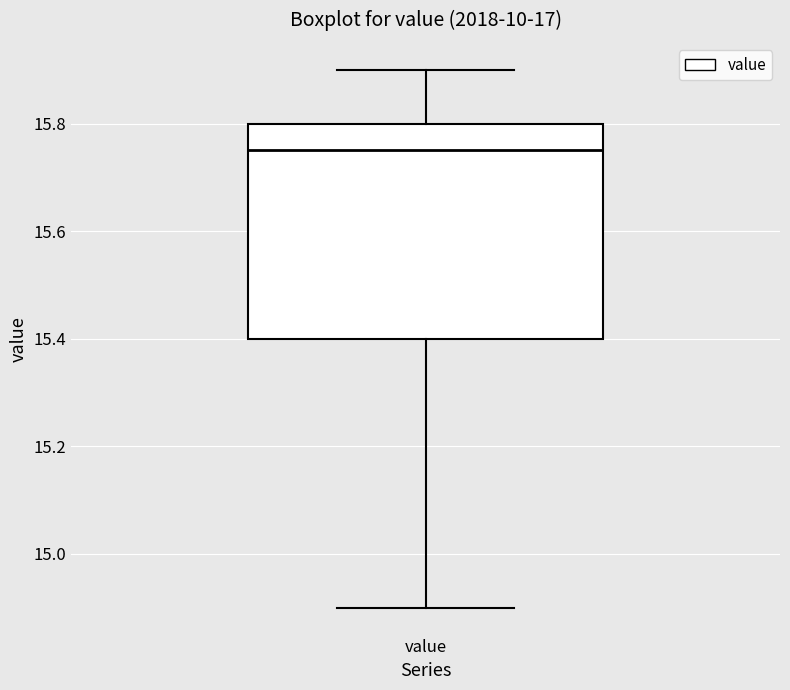

Where does the upper whisker of the box for value end on the y-axis? The values are not printed on the chart, so give them approximately, as read against the axis.

15.90